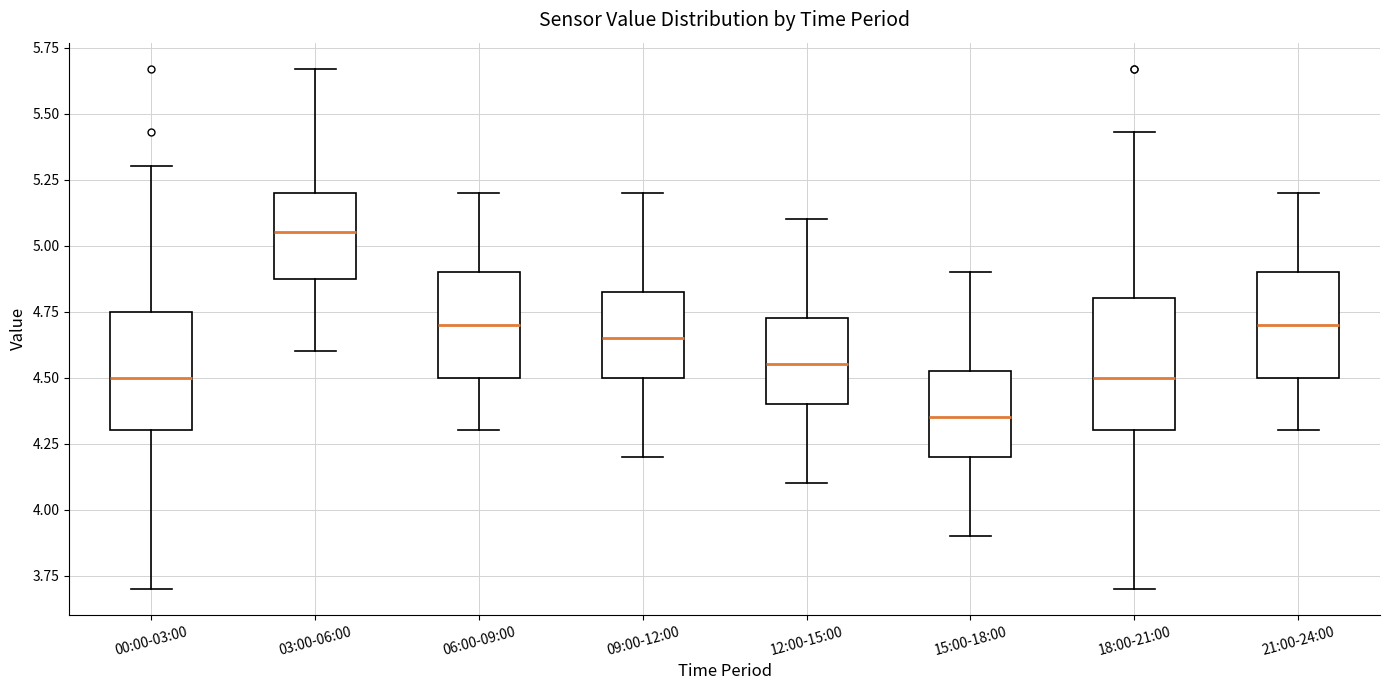

Where does the lower whisker of the box for 00:00-03:00 end on the y-axis? The values are not printed on the chart, so give them approximately, as read against the axis.

3.70